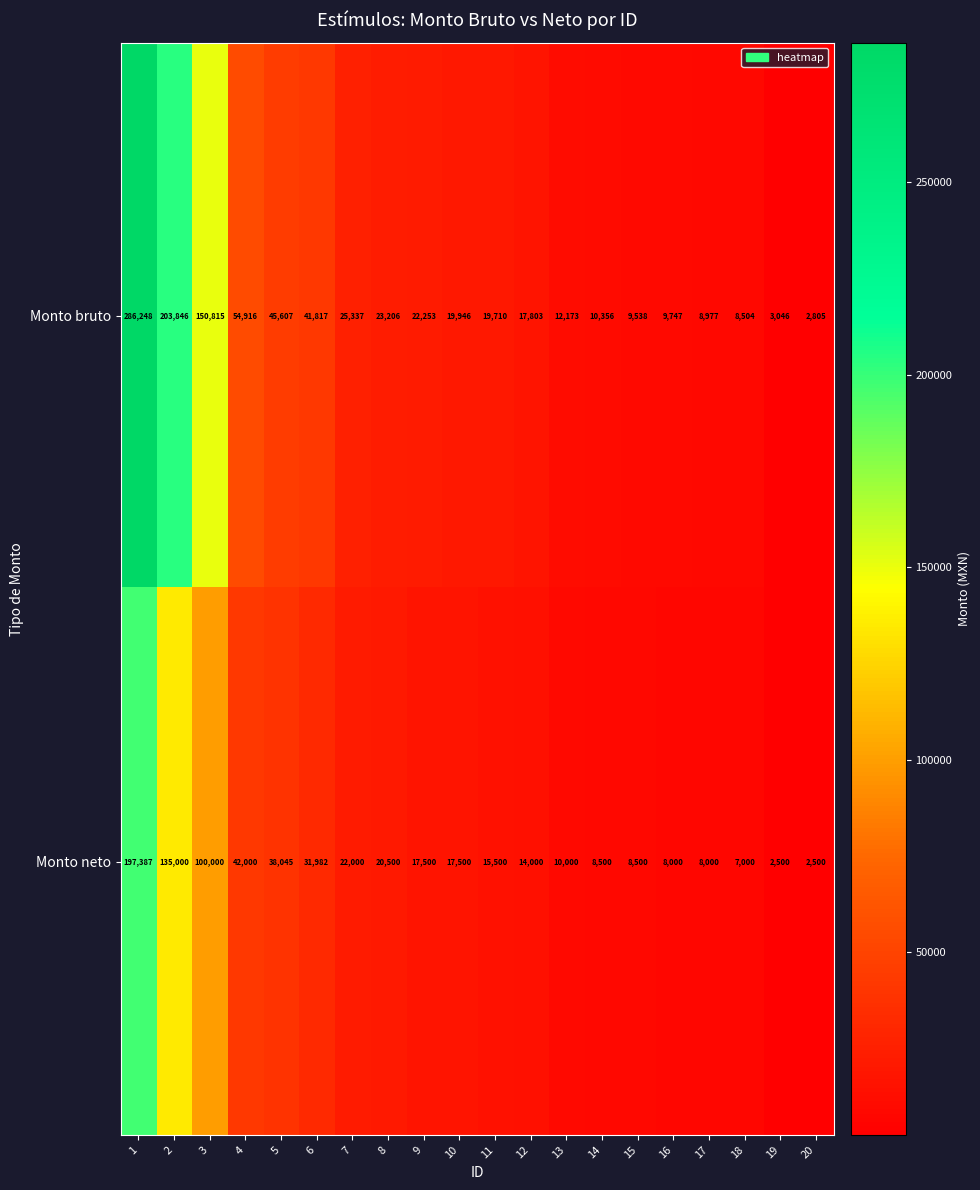

At how many categories does at least one series exceed 62086?

3